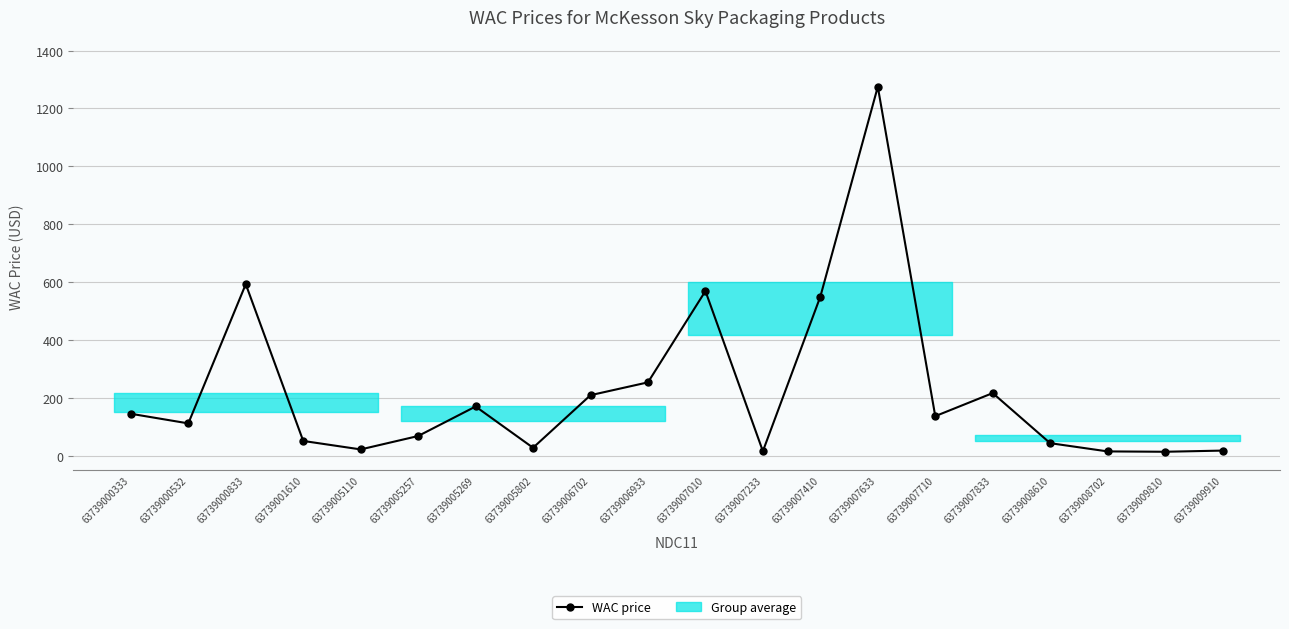

What is the average value?

224.7